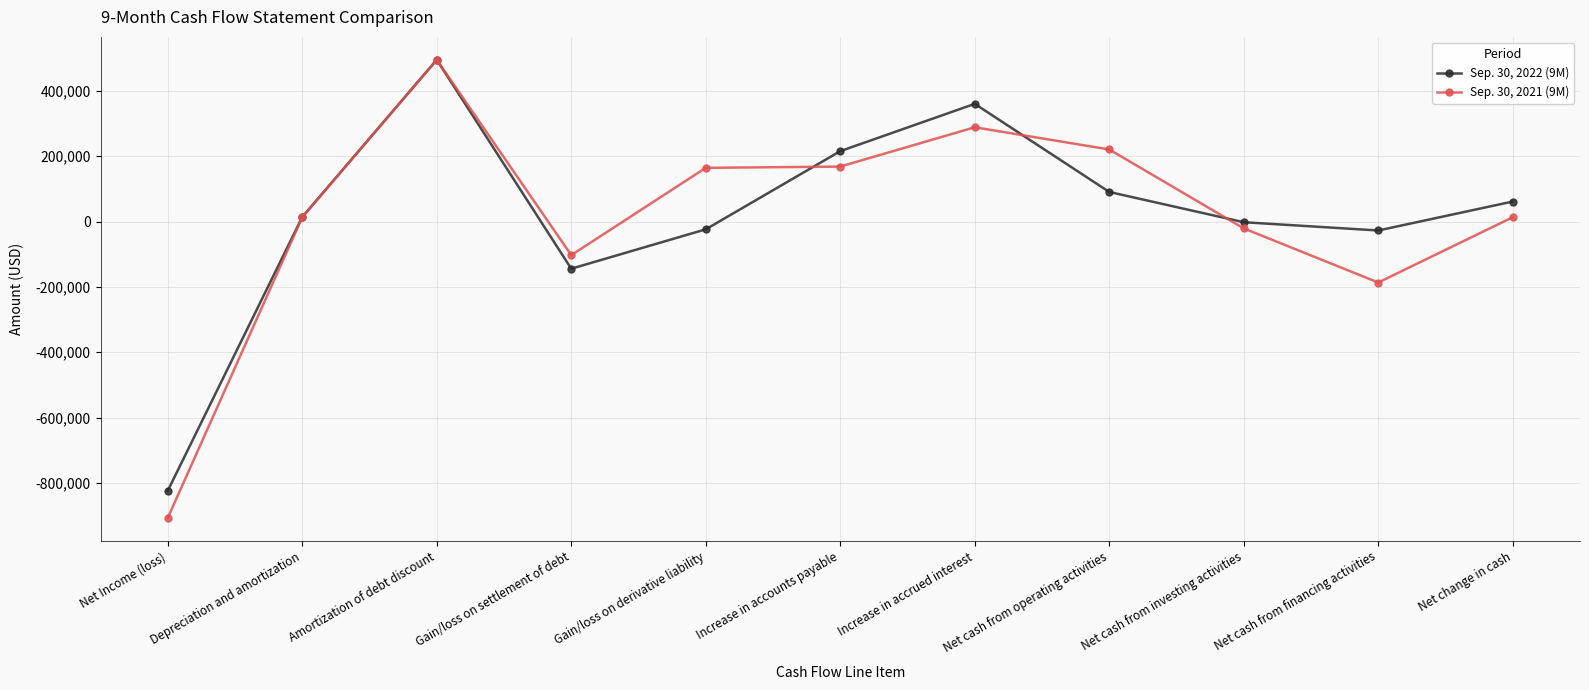

The value of Sep. 30, 2022 (9M) at Increase in accrued interest is 360507. True or false?

True